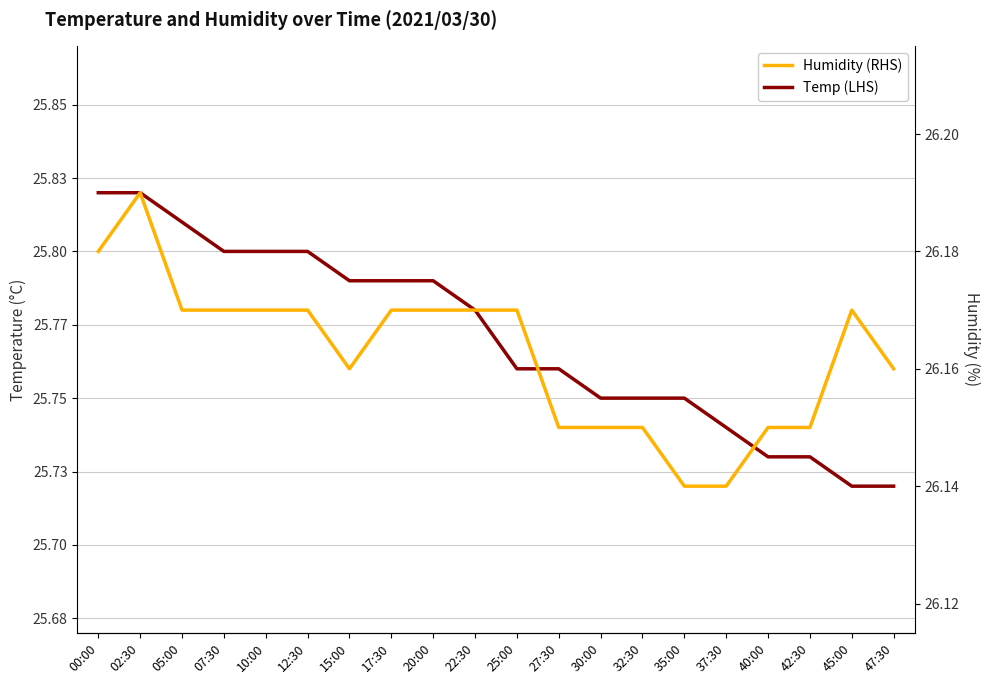

At which label does Humidity (RHS) reach its peak?

02:30